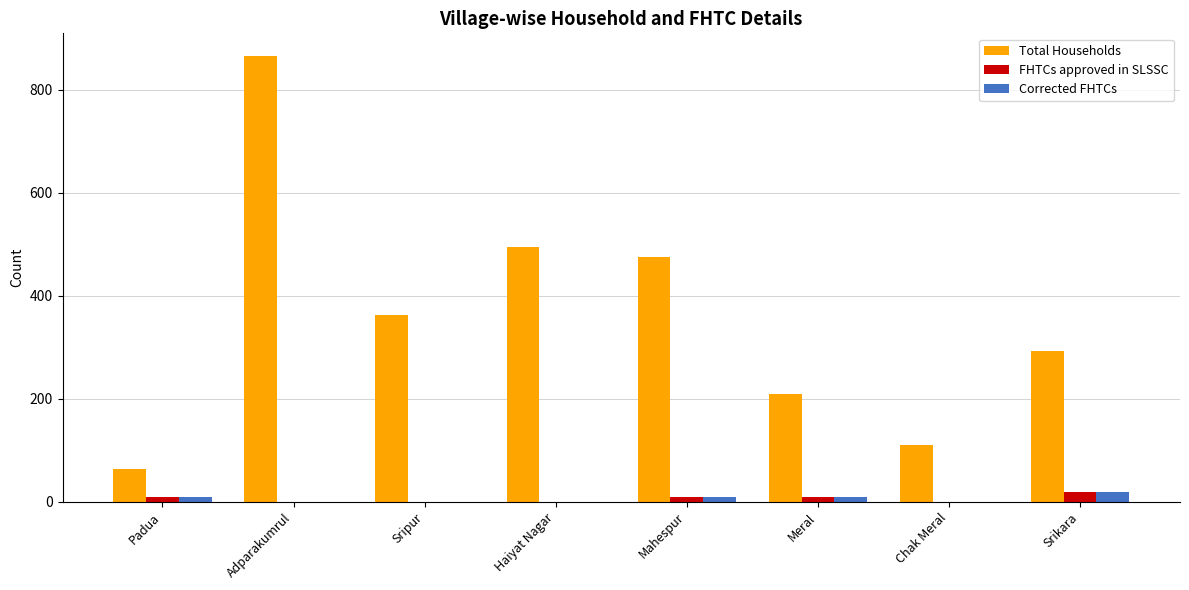

Are the bars grouped side by side (vs. stacked)?

Yes